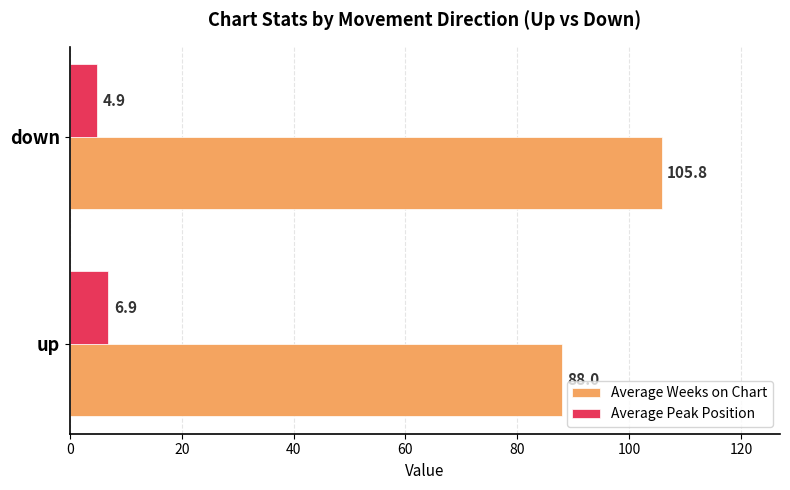

What is the difference between the highest and lowest values at up?

81.1